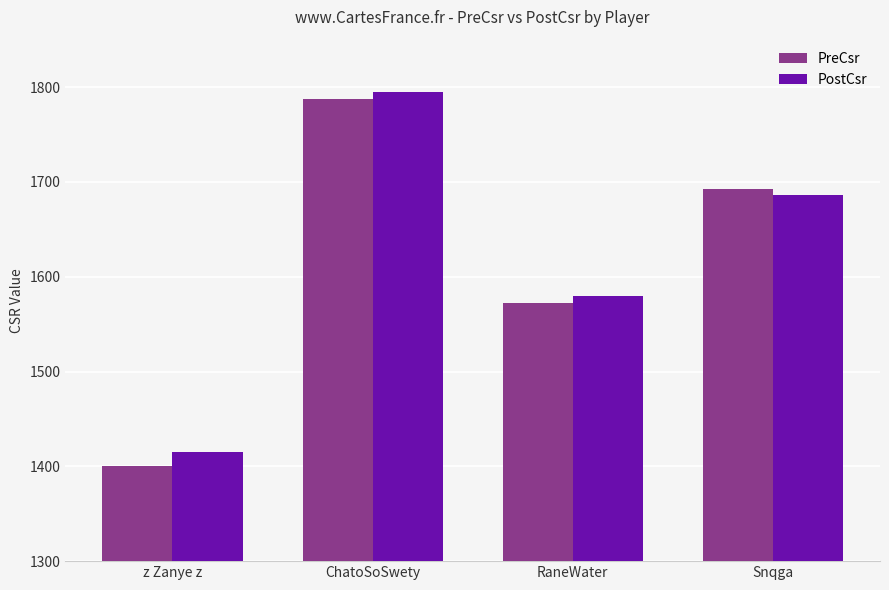

Is the value of PostCsr at ChatoSoSwety greater than the value of PreCsr at ChatoSoSwety?

Yes